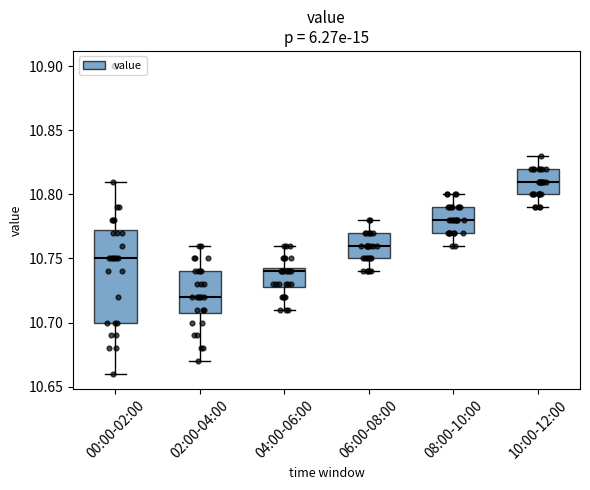

Comparing the boxes themselves (not the whiskers), which one is the tallest?

00:00-02:00